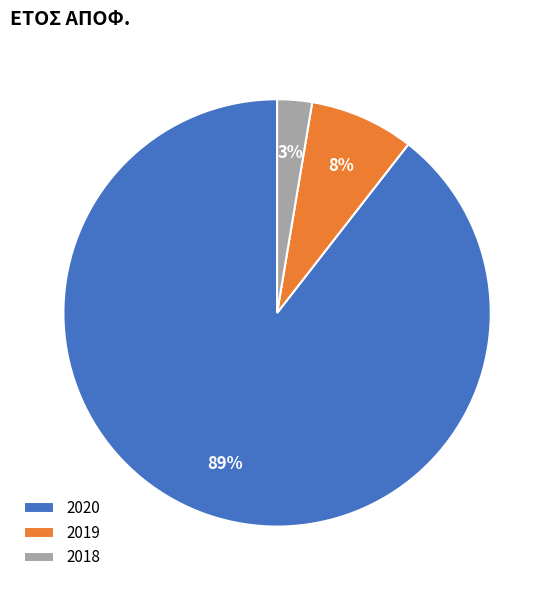

Between 2019 and 2018, which is larger?

2019